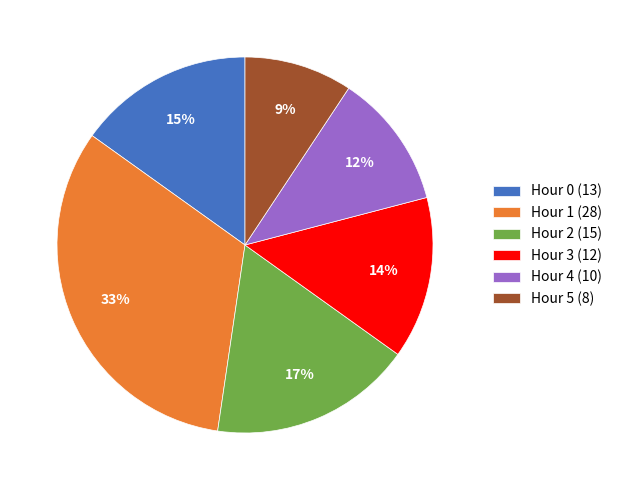

How many segments does this pie chart have?

6